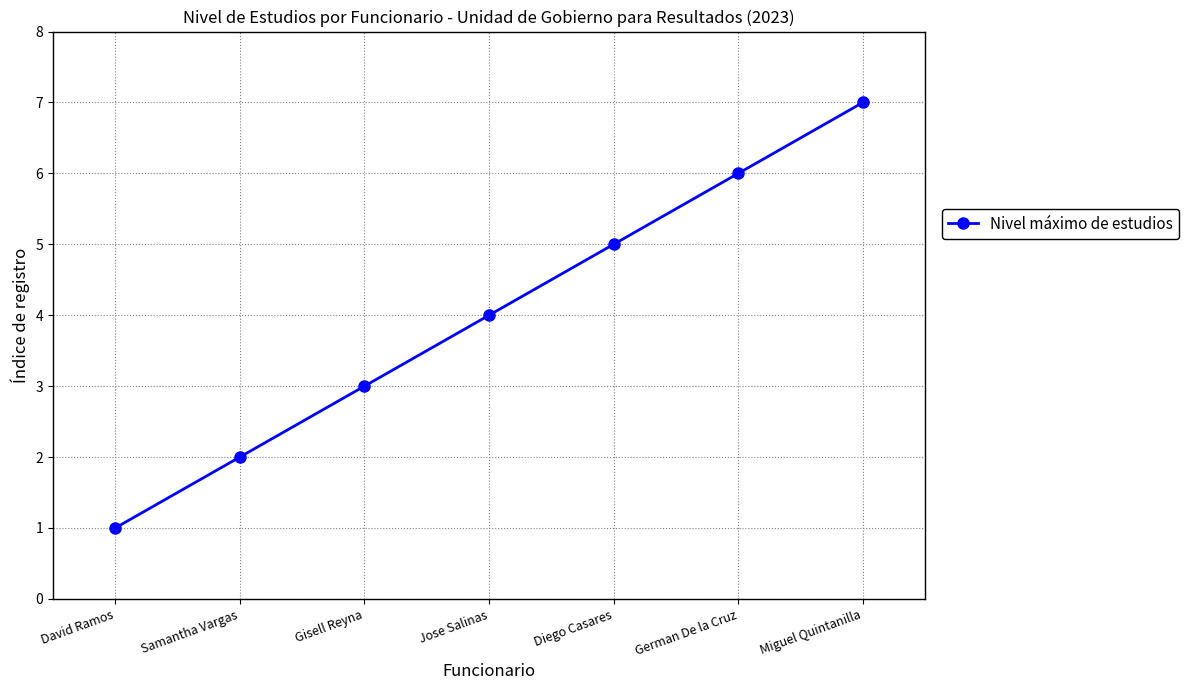

What value does the data have at Miguel Quintanilla?

7